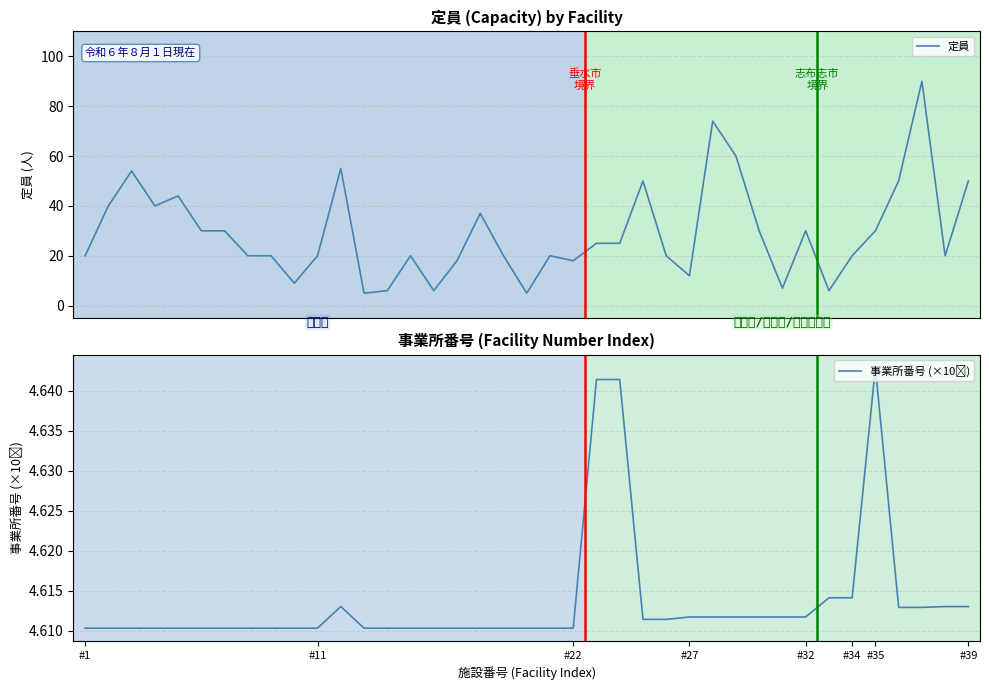

At which category does the chart reach its peak across all series?

36